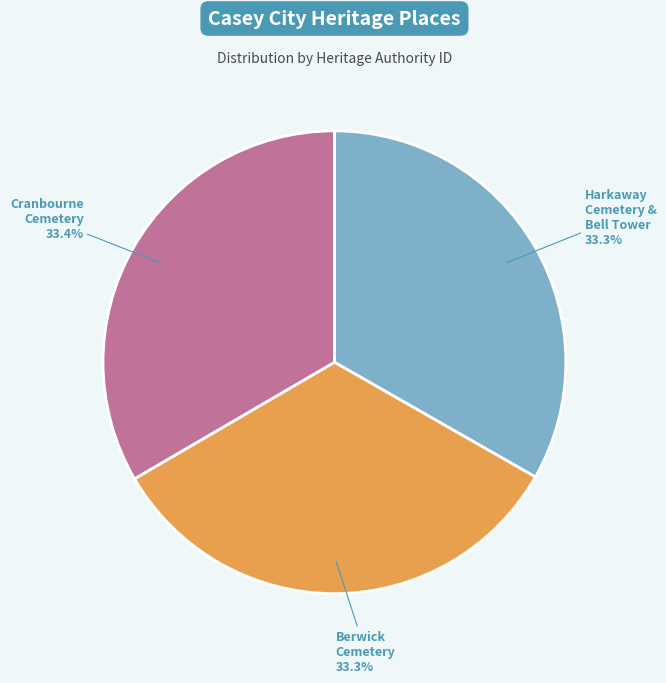

Is there any slice that represents more than half of the pie?

No